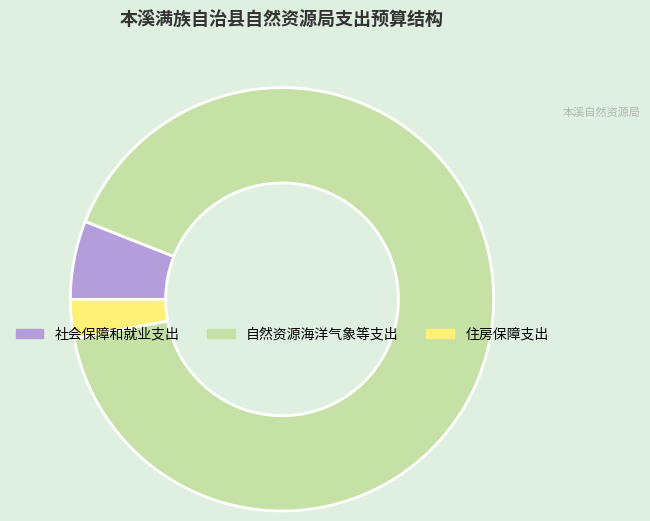

Is the sum of 自然资源海洋气象等支出 and 社会保障和就业支出 greater than half?

Yes